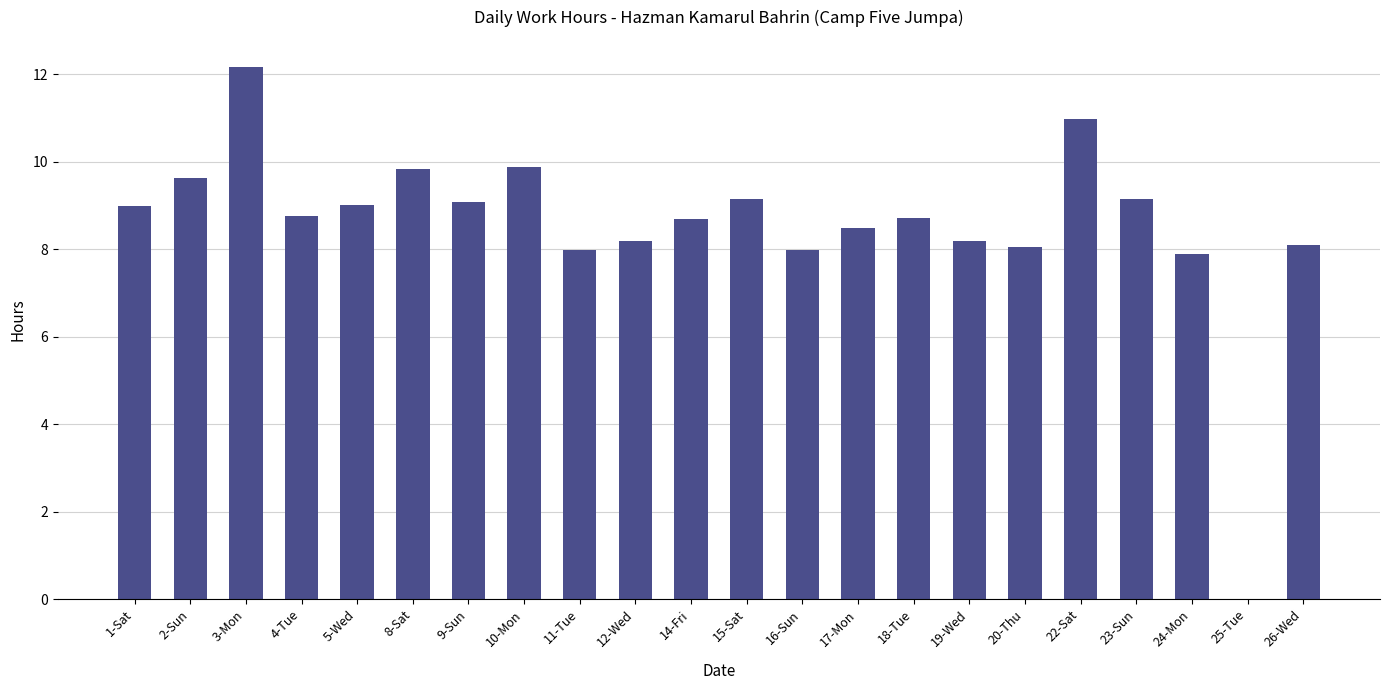

True or false: the data shows 8.2 at 19-Wed.

True